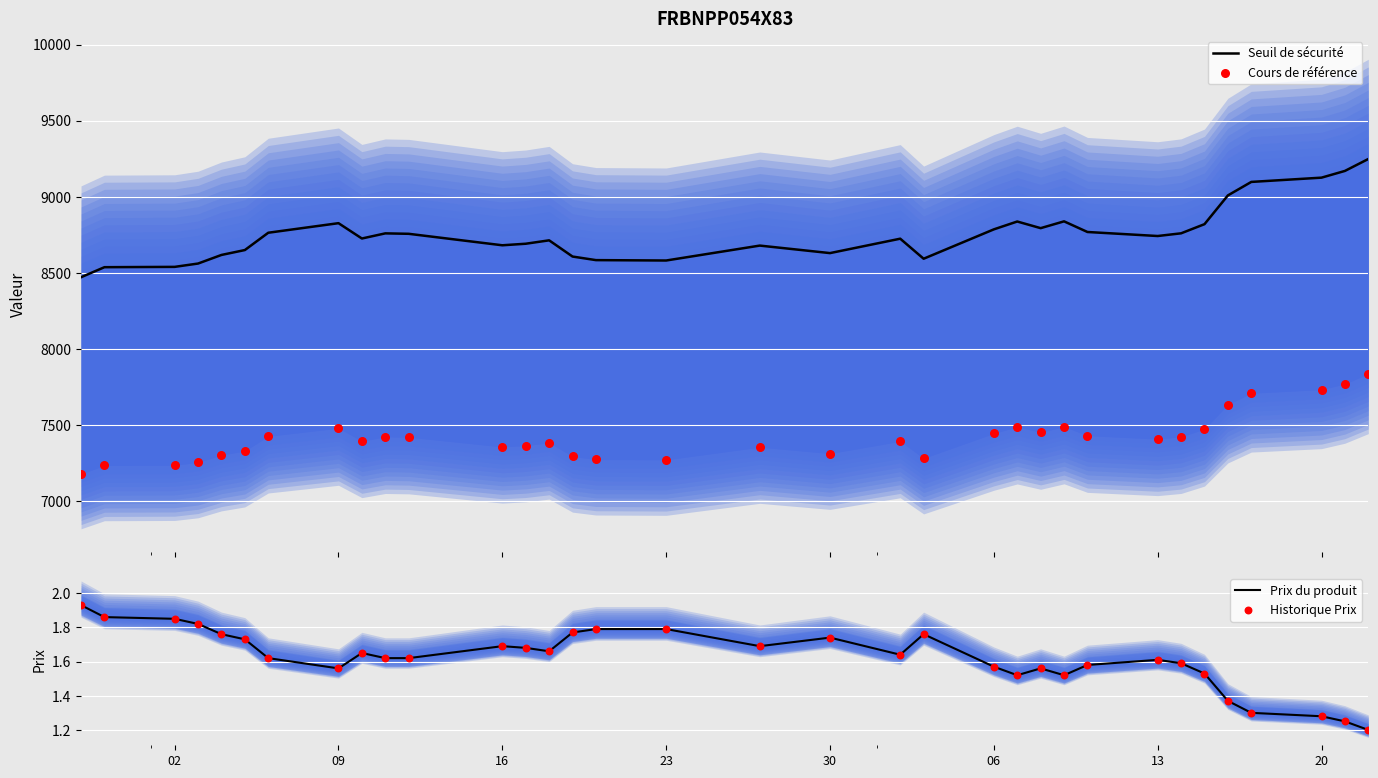

Which series reaches the maximum Y coordinate?

Seuil de sécurité